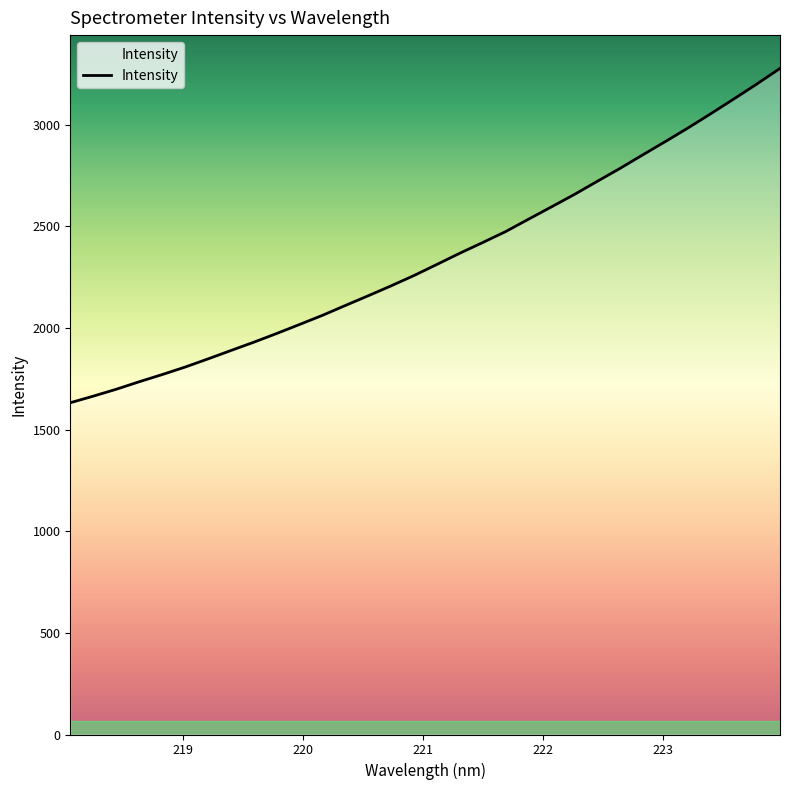

What is the difference between the maximum and minimum values?

1644.7